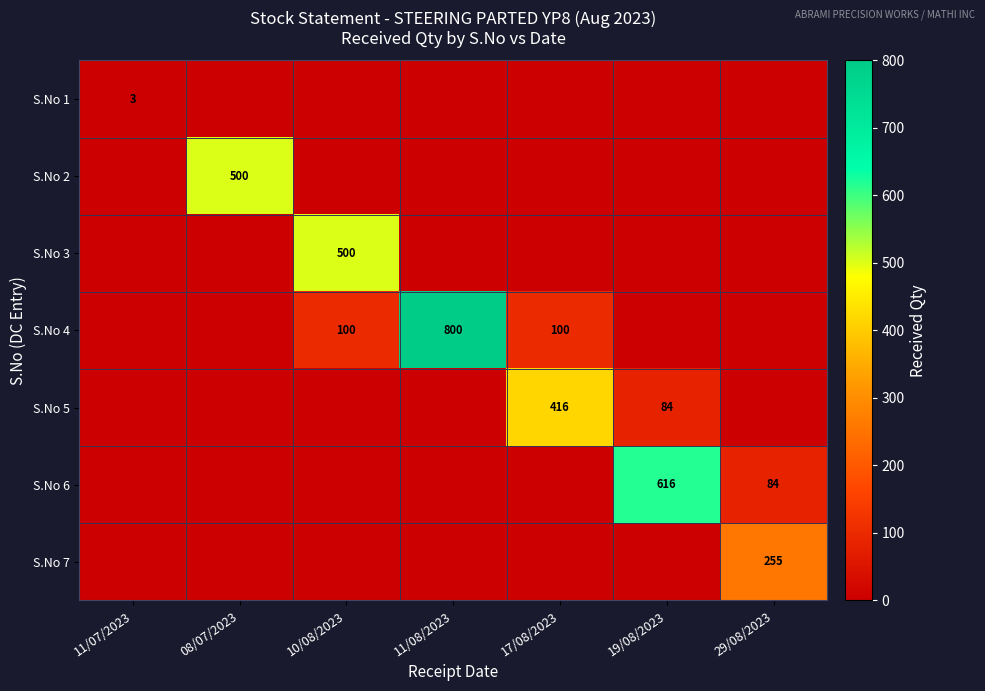

True or false: S.No 6 has a value of 36 at 29/08/2023.

False